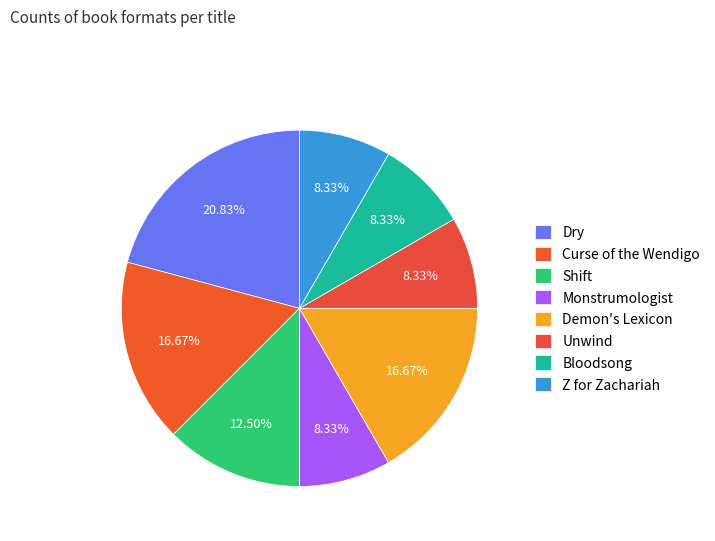

Is the sum of Demon's Lexicon and Curse of the Wendigo greater than half?

No